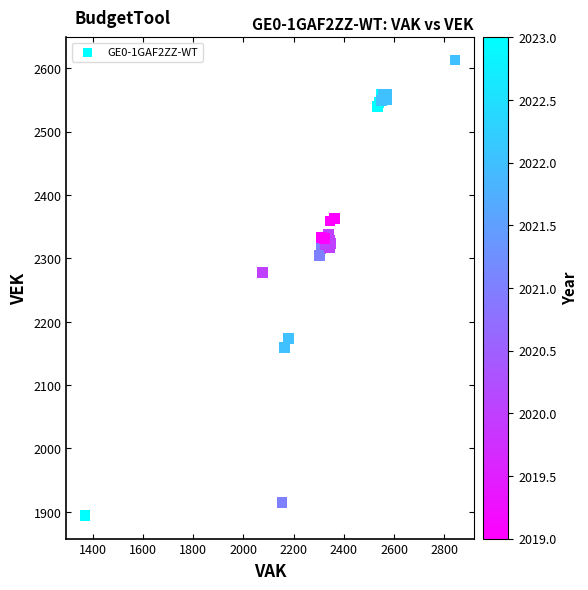

What Y value in the scatter plot is closest to 2253?

2278.1